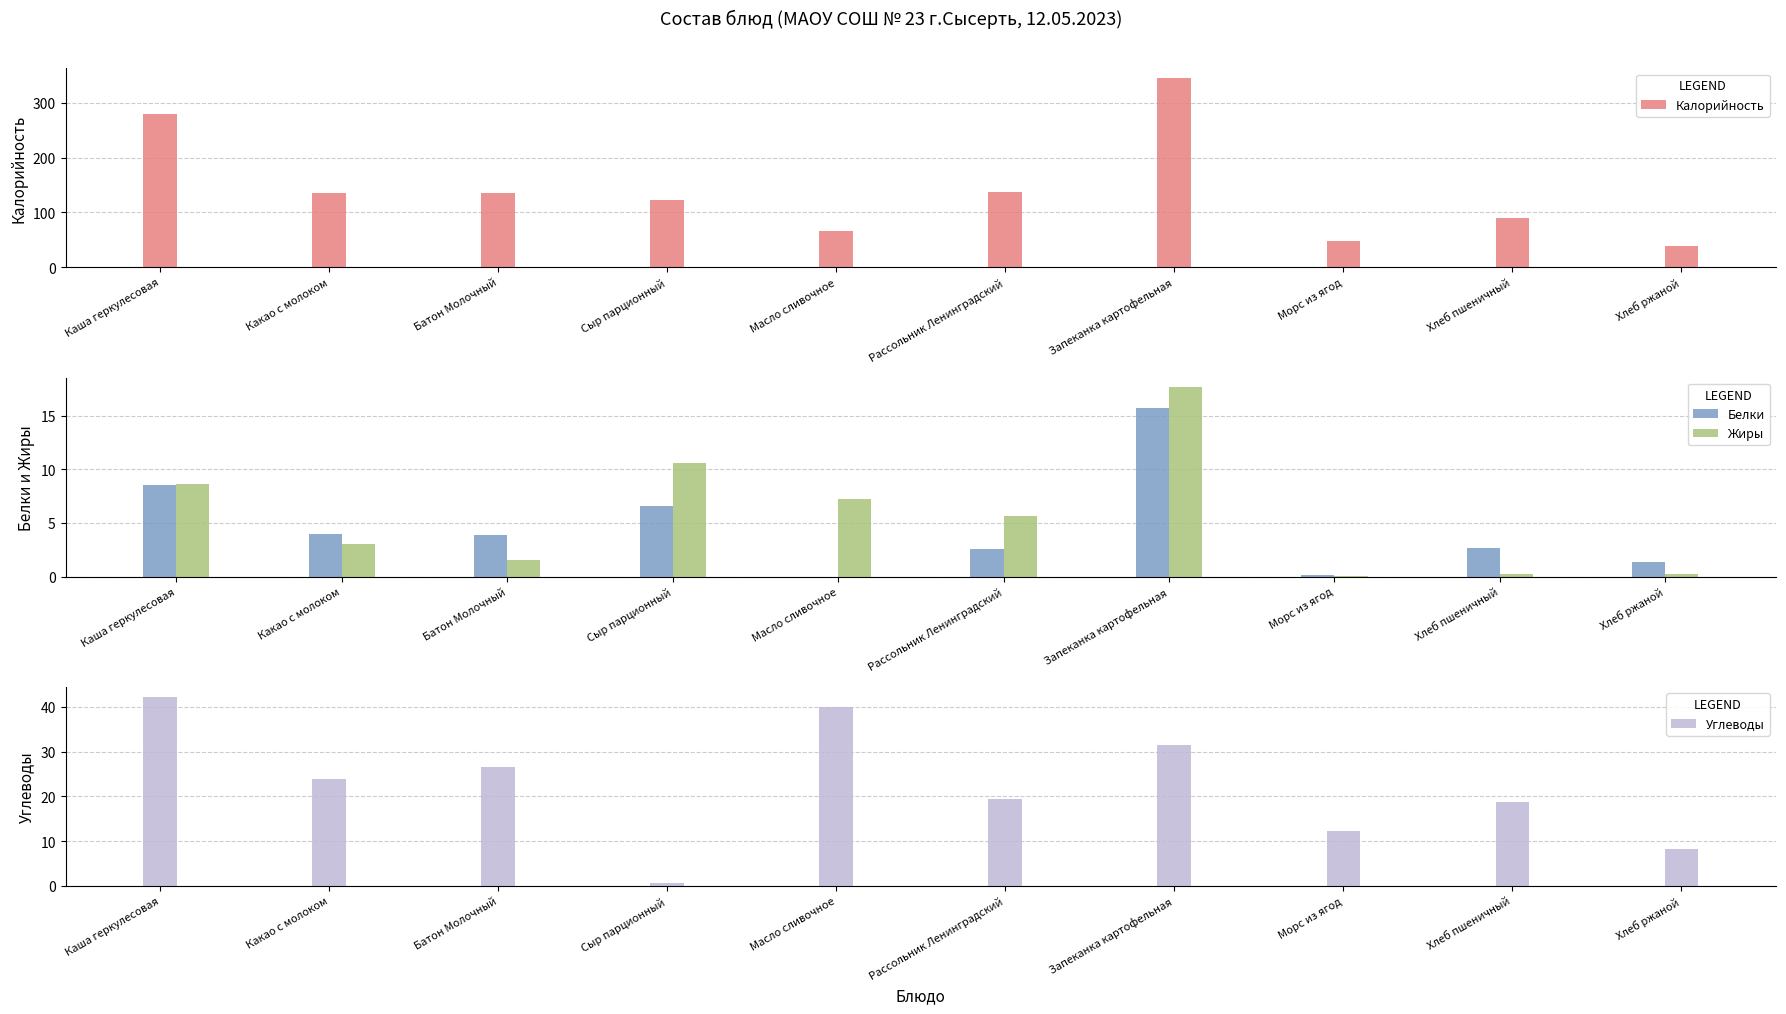

What is the difference between the second highest and second lowest values in the Калорийность series?

230.9